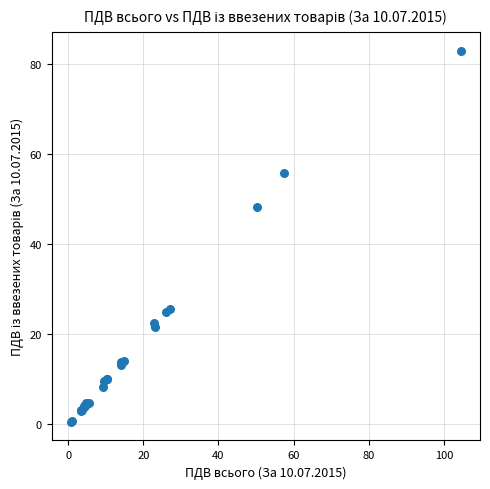

What Y value in the scatter plot is closest to 41?

48.3